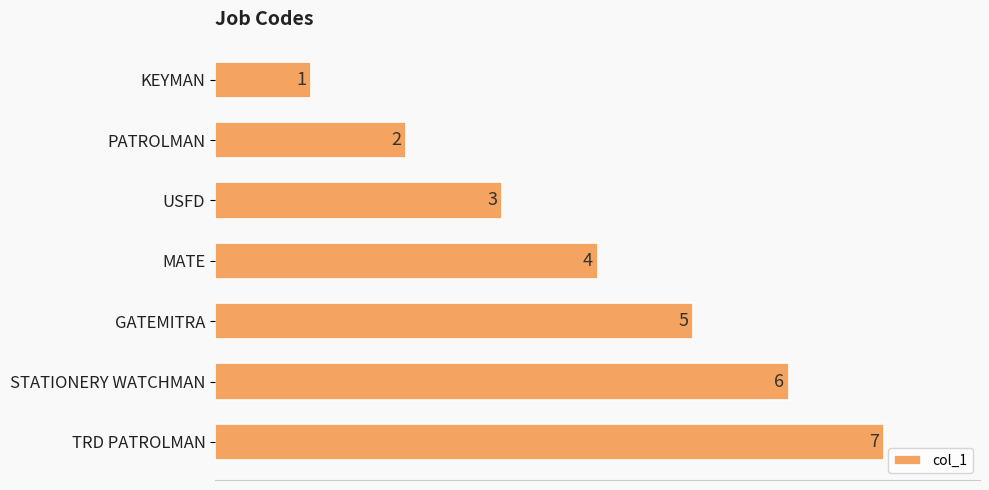

True or false: the data shows 1 at USFD.

False